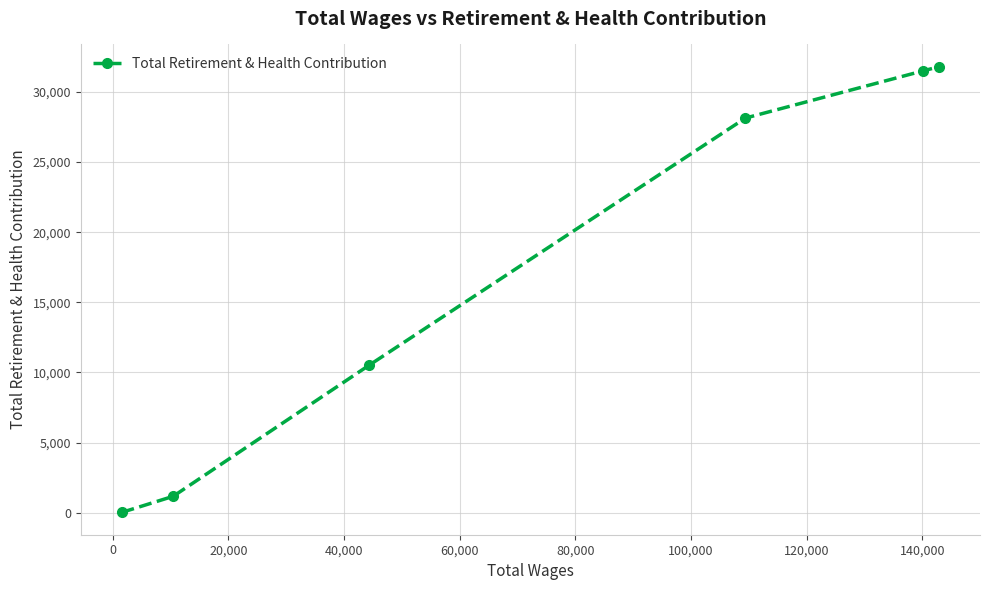

True or false: the data has more than 1 interior local peaks.

False